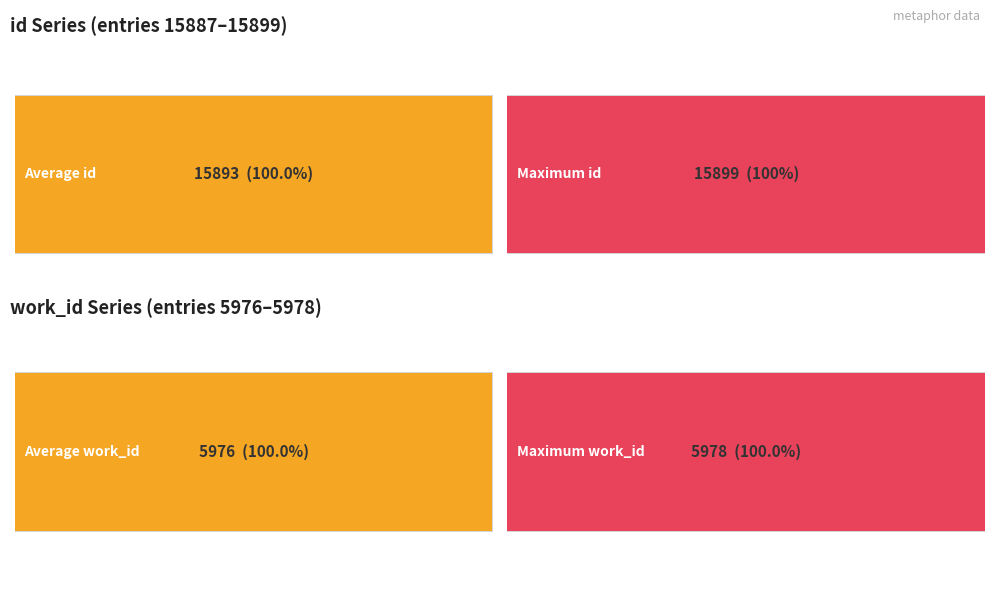

Is the value of work_id at 2005-05-04 greater than the value of id at 2004-08-11?

No